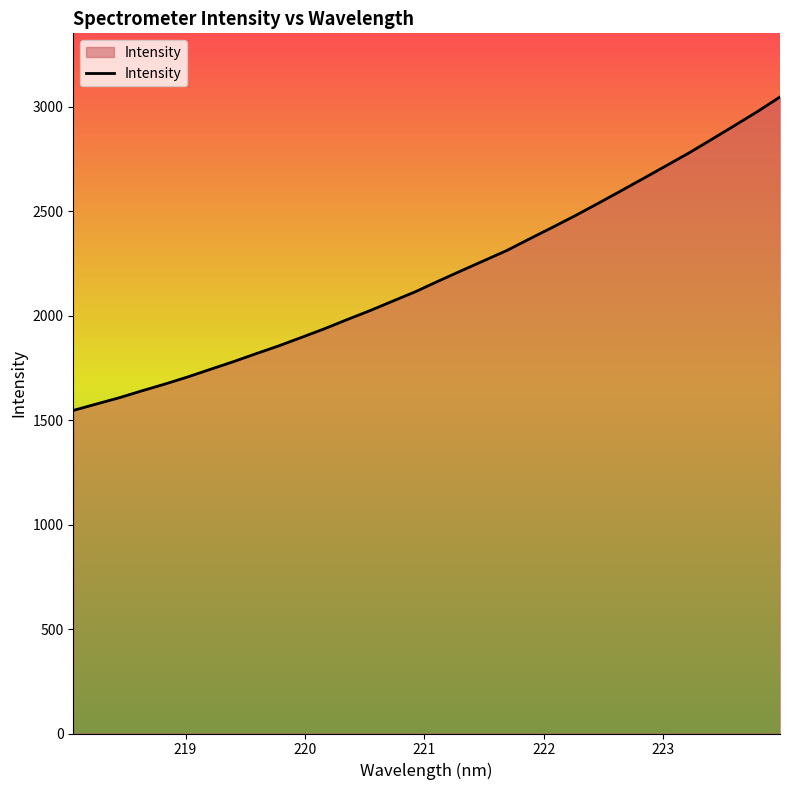

What is the difference between the maximum and minimum values?

1500.0